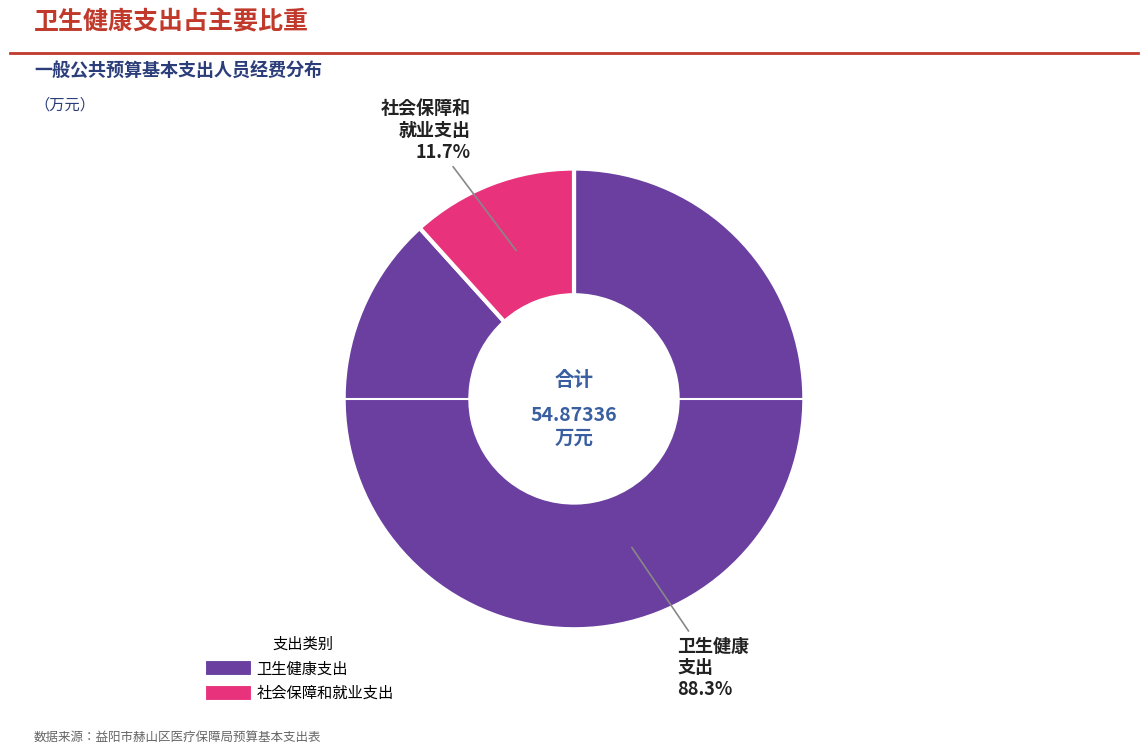

To the nearest percent, what is the combined percentage of 卫生健康支出 and 社会保障和就业支出?

100%